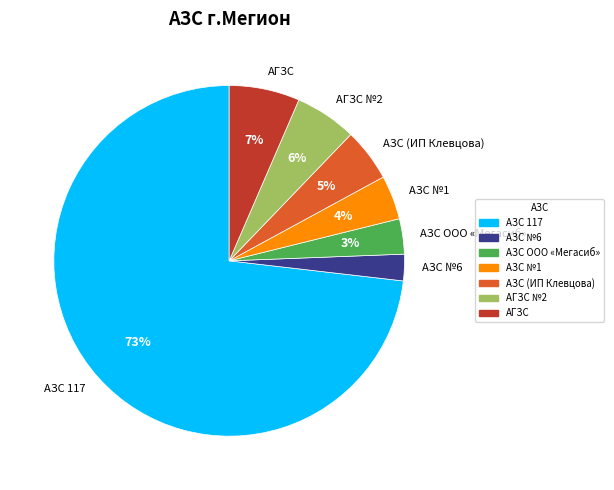

Combined, do АЗС №1 and АЗС ООО «Мегасиб» account for over 50%?

No